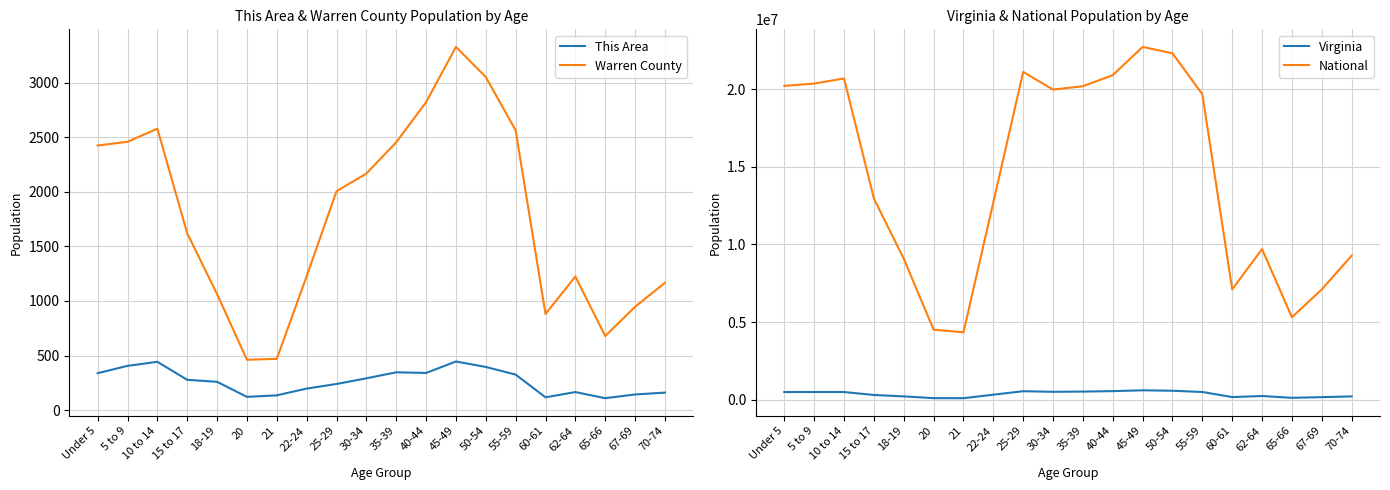

At which label does This Area reach its peak?

45-49